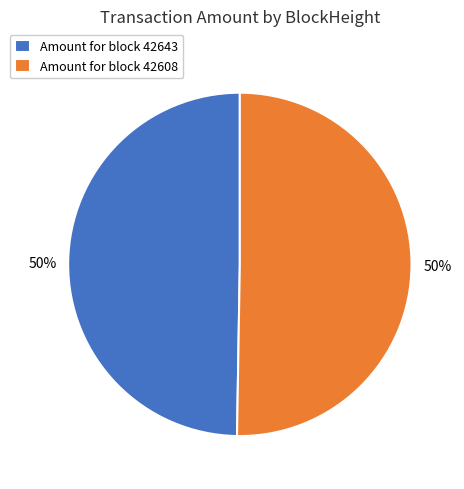

To the nearest percent, what portion does Amount for block 42643 represent?

50%